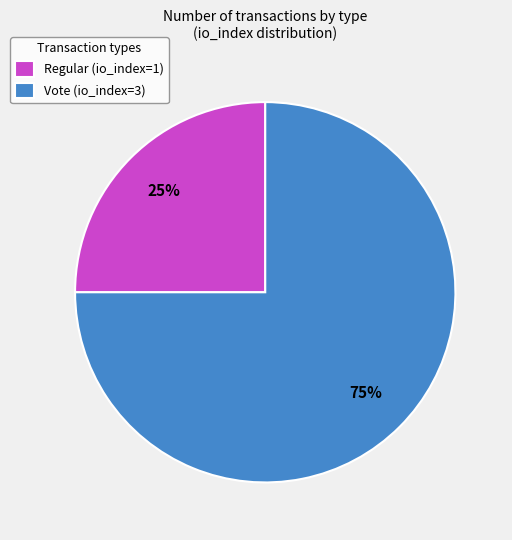

To the nearest percent, what is the combined percentage of Regular (io_index=1) and Vote (io_index=3)?

100%